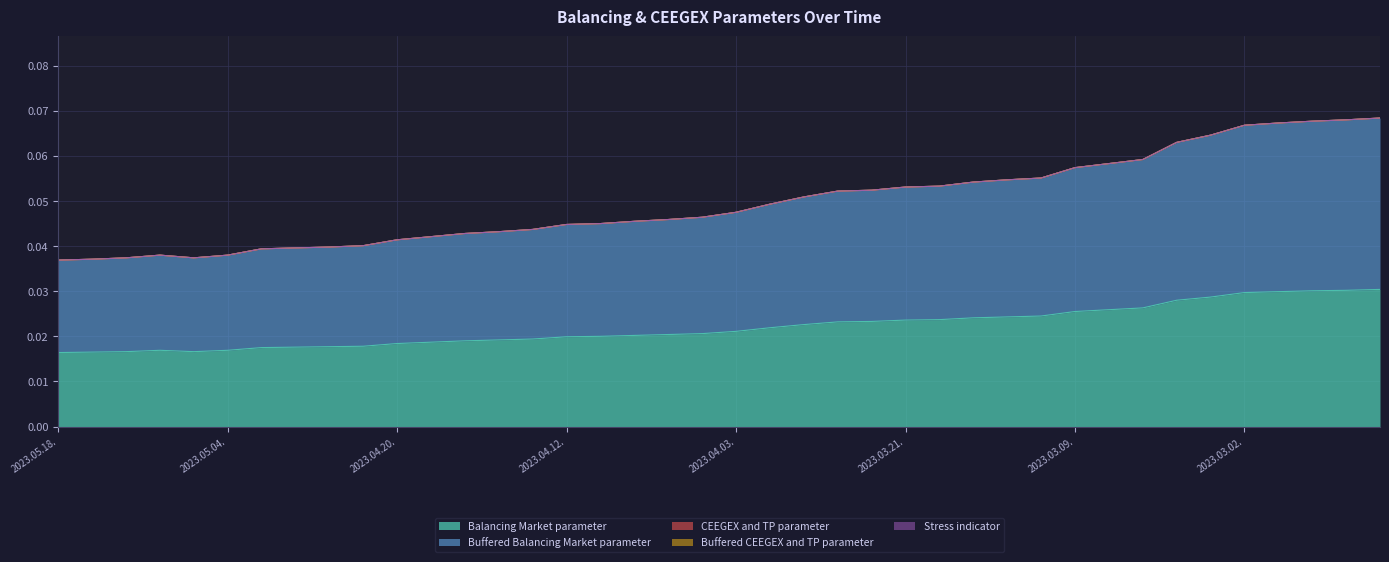

What are all the series names shown in the legend?

Balancing Market parameter, Buffered Balancing Market parameter, CEEGEX and TP parameter, Buffered CEEGEX and TP parameter, Stress indicator